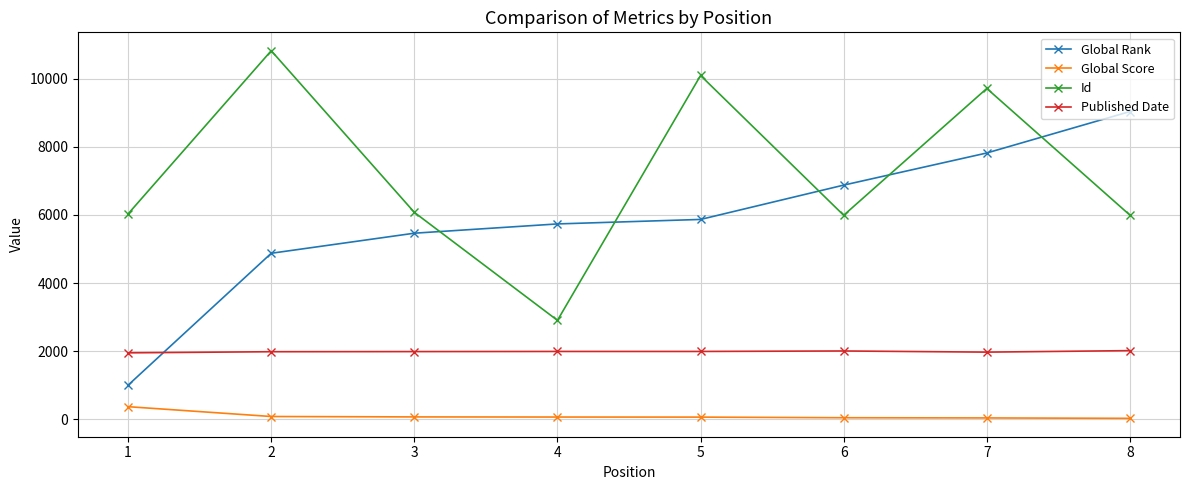

List the labels in order of Global Rank value, smallest first.

1, 2, 3, 4, 5, 6, 7, 8